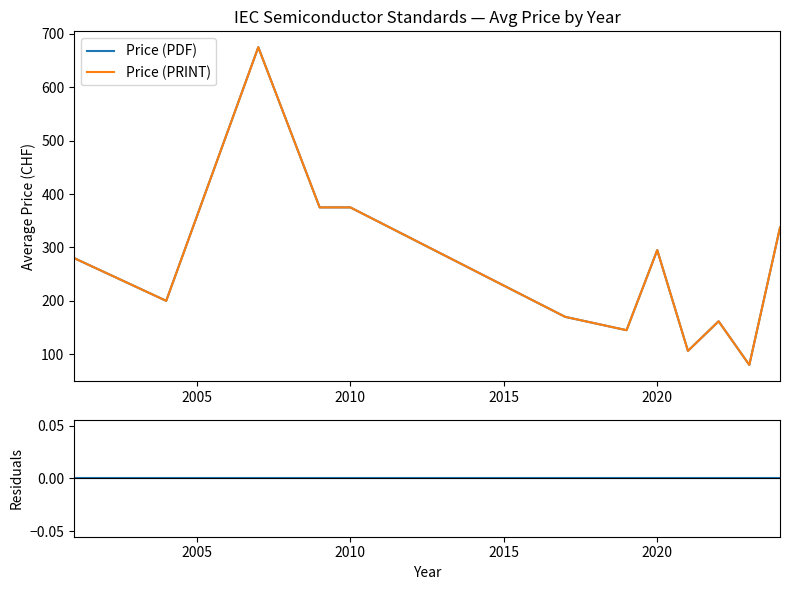

True or false: Price (PDF) and Residuals intersect in this chart.

False